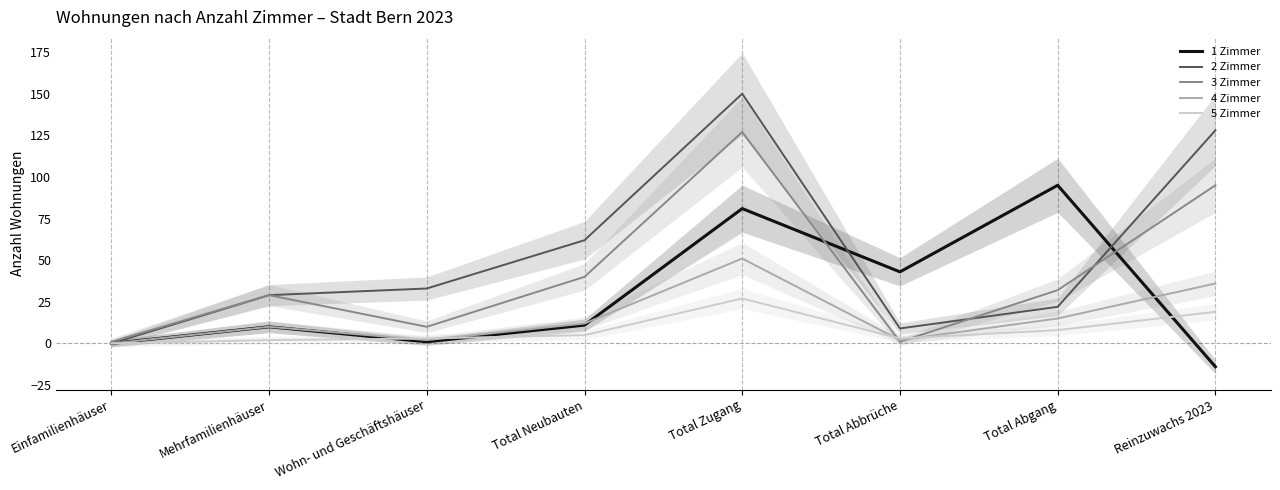

Which series has the widest spread of values?

2 Zimmer